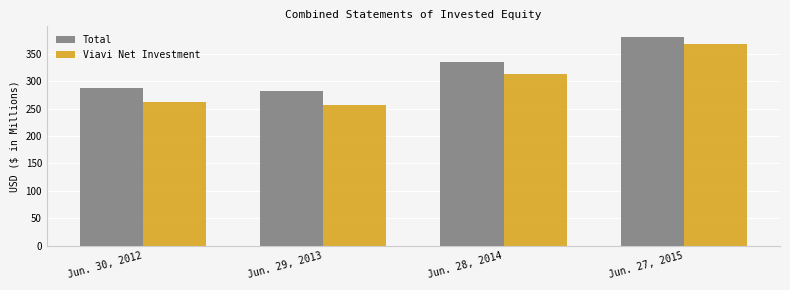

What is the difference between the maximum and minimum values in the Viavi Net Investment series?

111.0